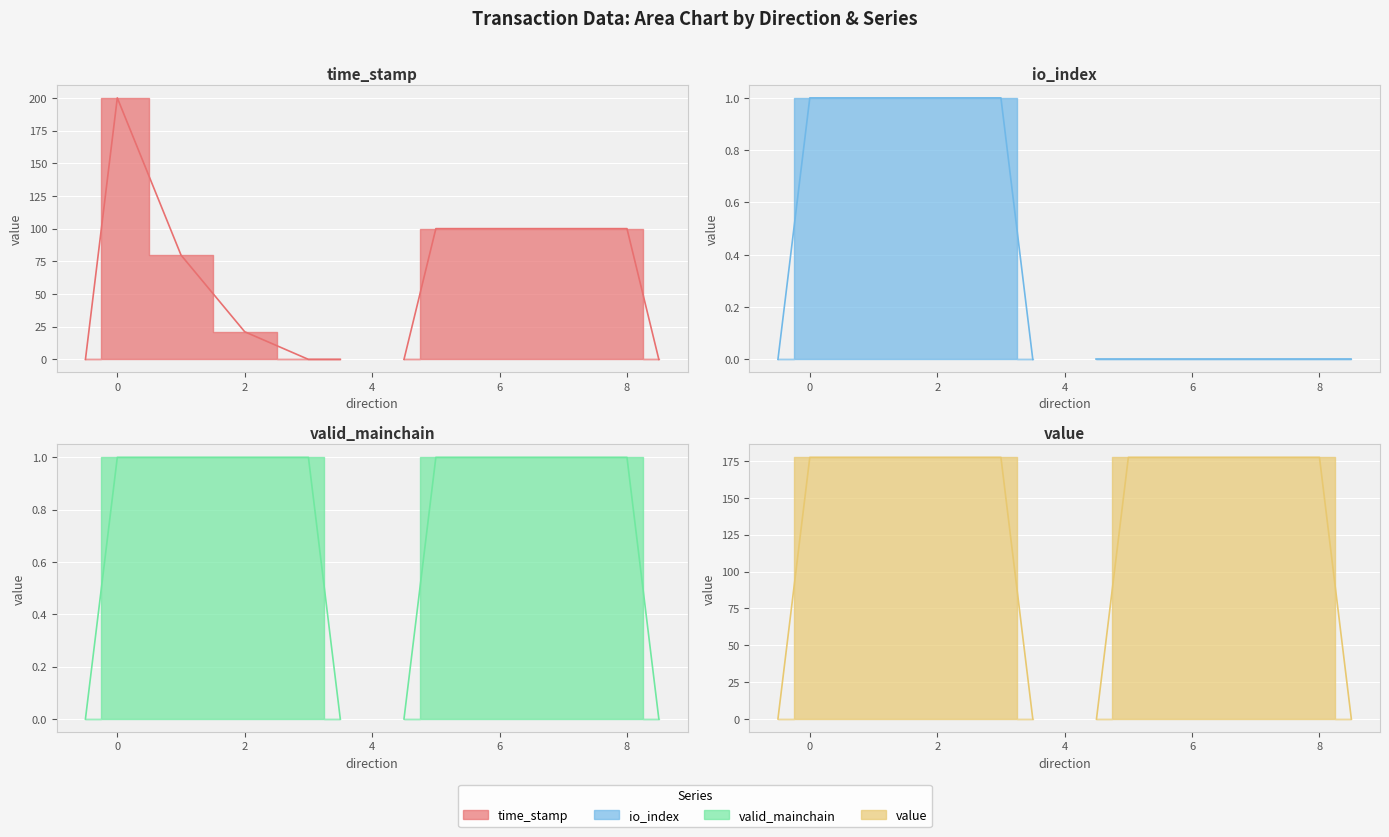

What is the value of the 3rd point from the left?

177.4